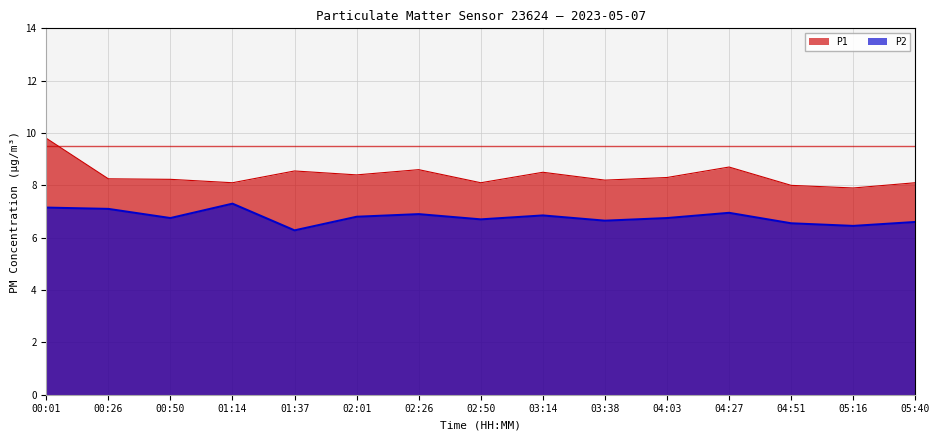

True or false: P2 and P1 cross at least once.

False